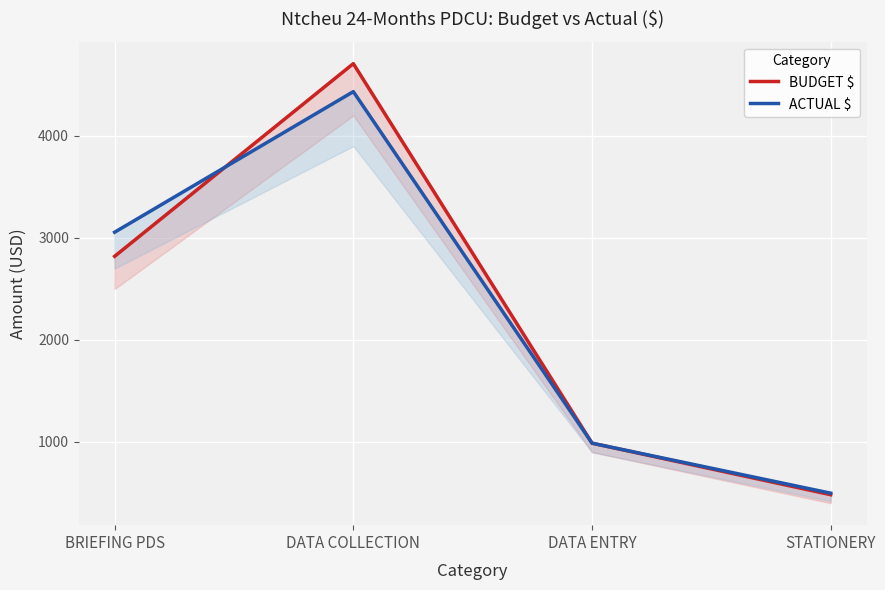

What is the label of the 1st point from the right?

STATIONERY